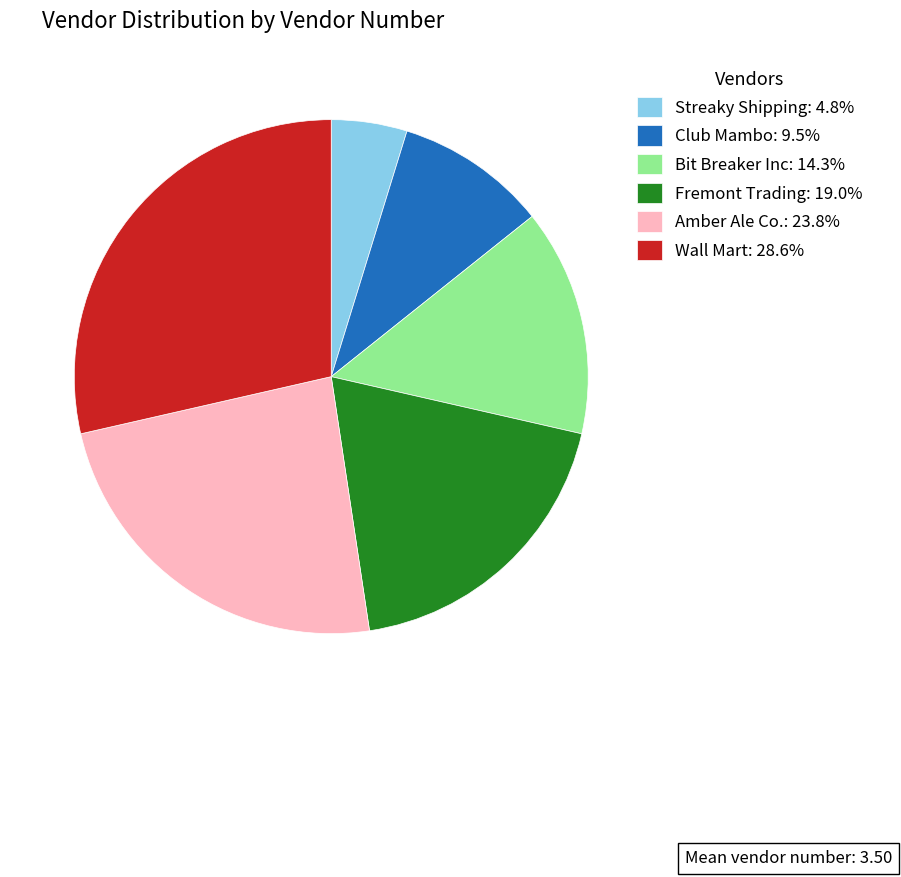

Is it true that Streaky Shipping is 5% of the pie?

True